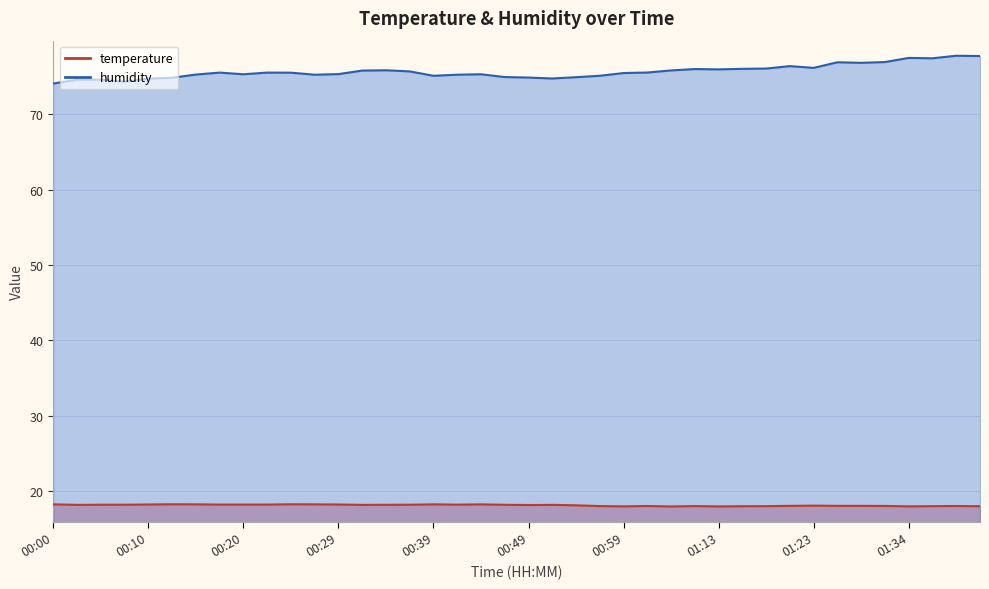

Which series has the largest total across all categories?

humidity